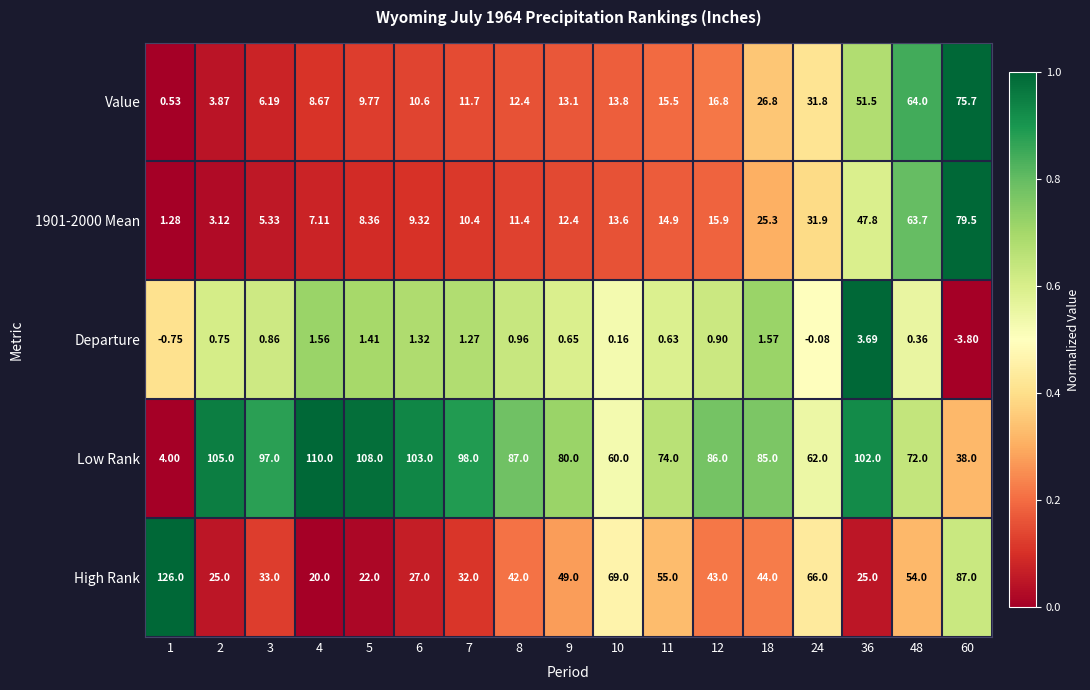

Is the value of Departure at 48 greater than the value of 1901-2000 Mean at 11?

No